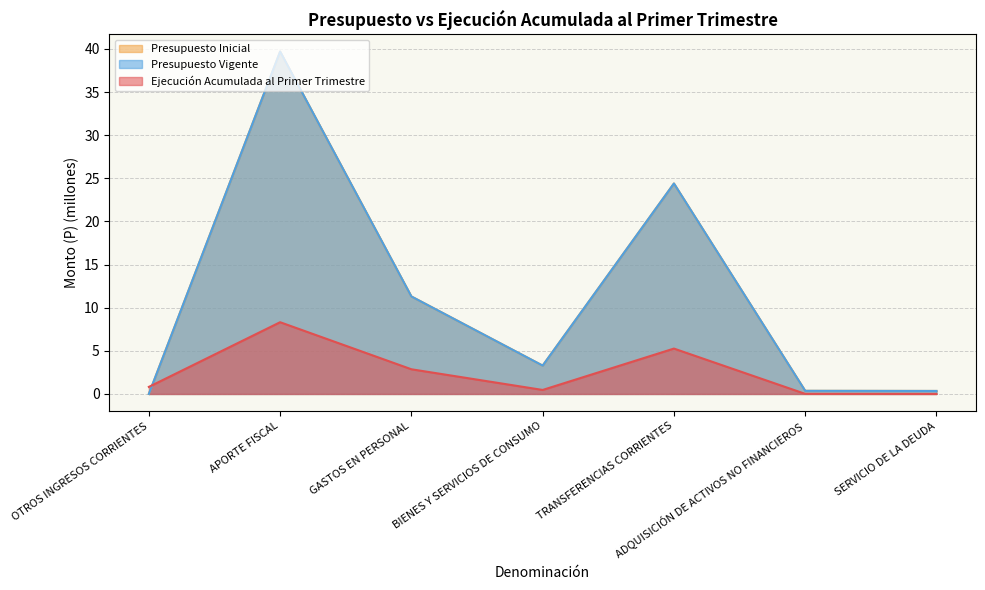

Rank the series by their maximum value, from lowest to highest.

Ejecución Acumulada al Primer Trimestre, Presupuesto Inicial, Presupuesto Vigente